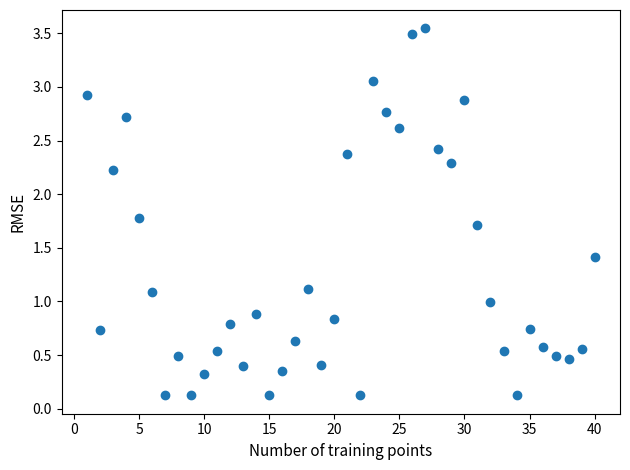

What is the range of X values (max minus min)?

39.0